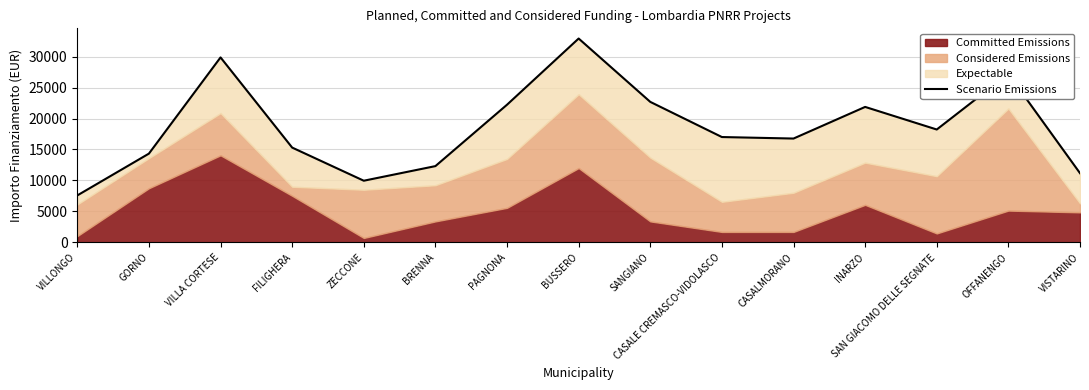

What is the ratio of the value at GORNO to the value at BRENNA?

1.2